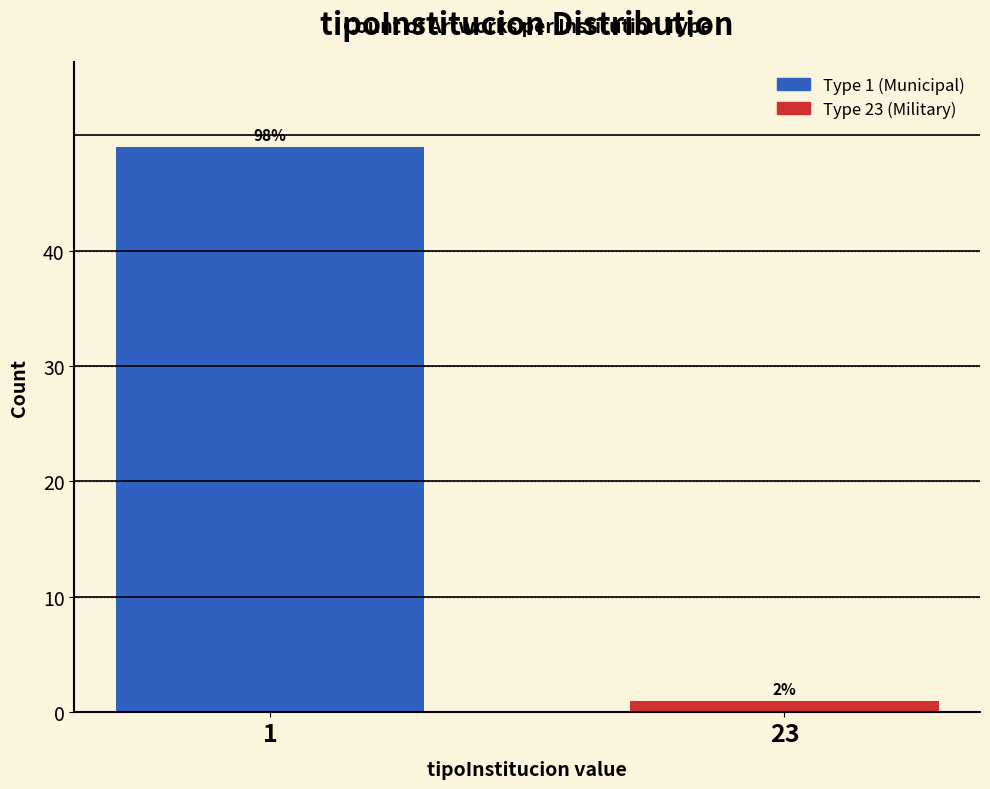

Does the chart contain any negative values?

No